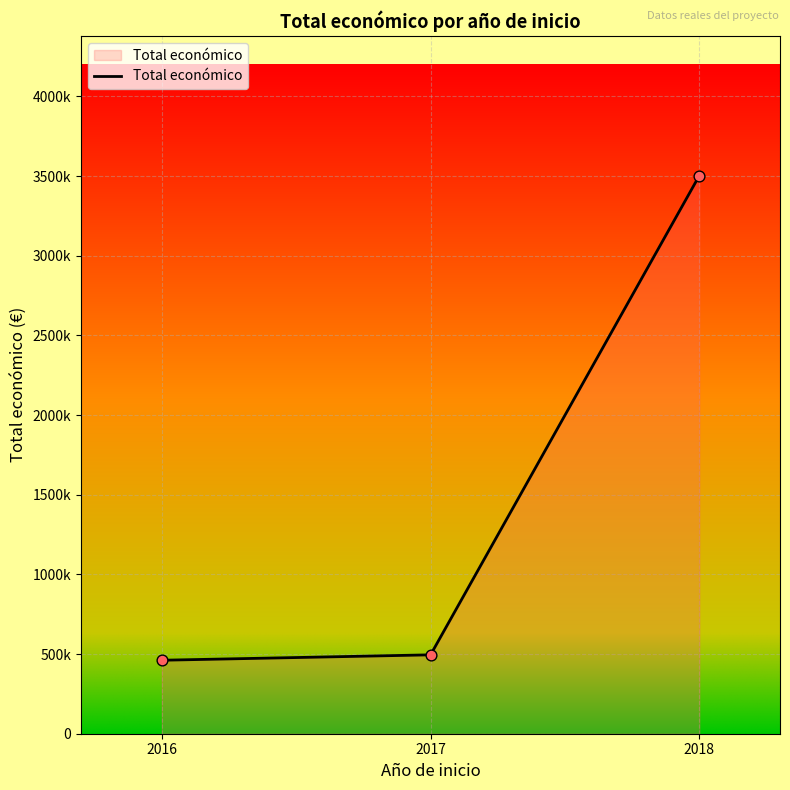

Does the chart have visible grid lines?

Yes